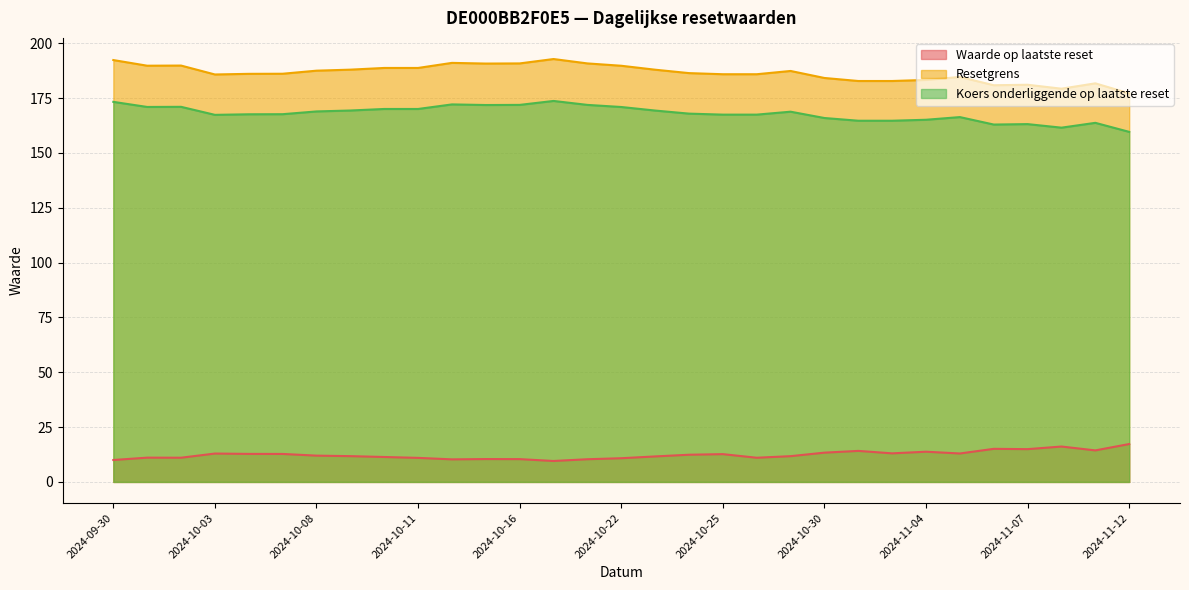

Is it true that Waarde op laatste reset equals 13.3 at 2024-10-30?

True